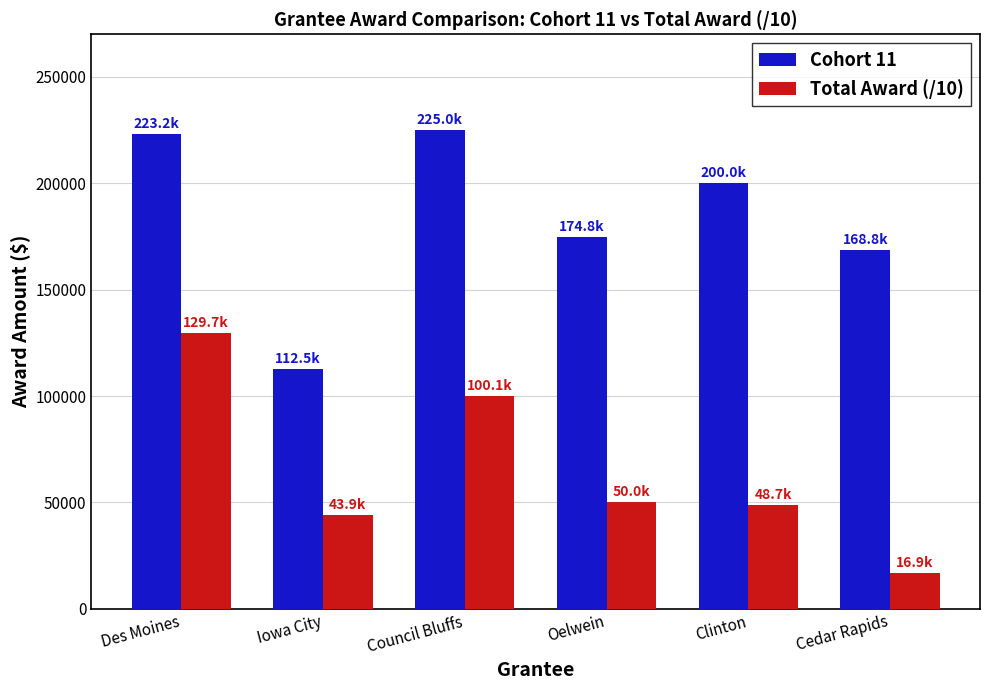

Reading right to left, list all the values displayed in this chart.

Cohort 11: Cedar Rapids=168750.0	Clinton=200013.8	Oelwein=174750.0	Council Bluffs=225000.0	Iowa City=112500.0	Des Moines=223200.0
Total Award (/10): Cedar Rapids=16875.0	Clinton=48730.2	Oelwein=50036.2	Council Bluffs=100092.5	Iowa City=43877.8	Des Moines=129688.9